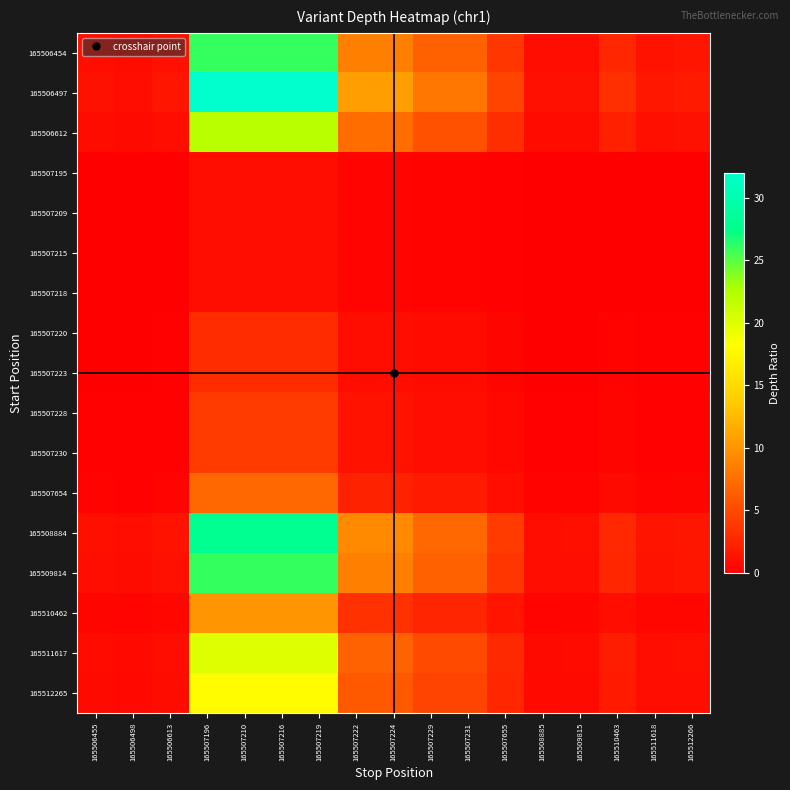

At 165507224, list the series in order from smallest to largest.

165507195, 165507209, 165507215, 165507218, 165507220, 165507223, 165507228, 165507230, 165507654, 165510462, 165512265, 165511617, 165506612, 165506454, 165509814, 165508884, 165506497